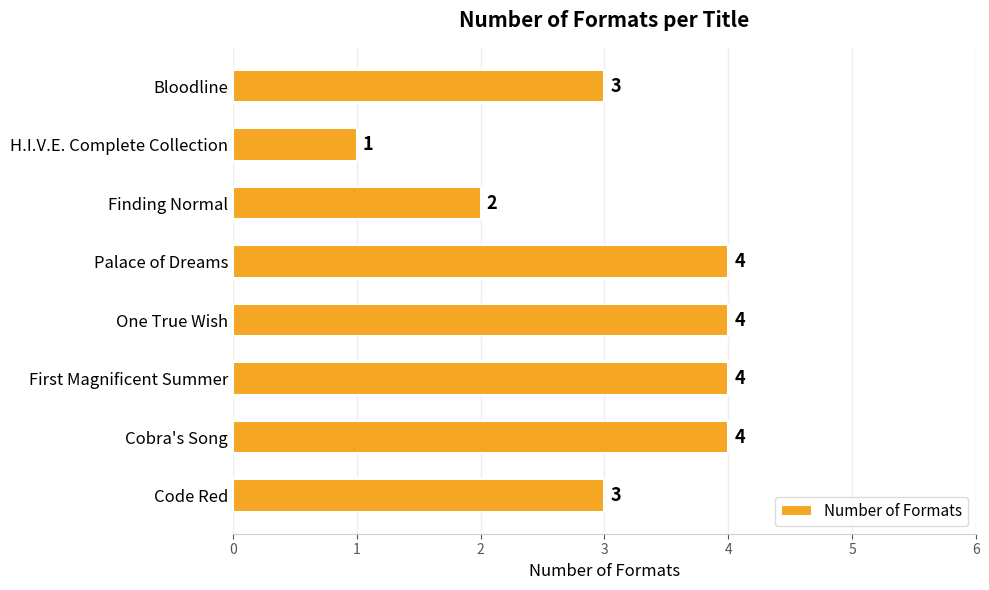

Is it true that the value at Code Red is 3?

True